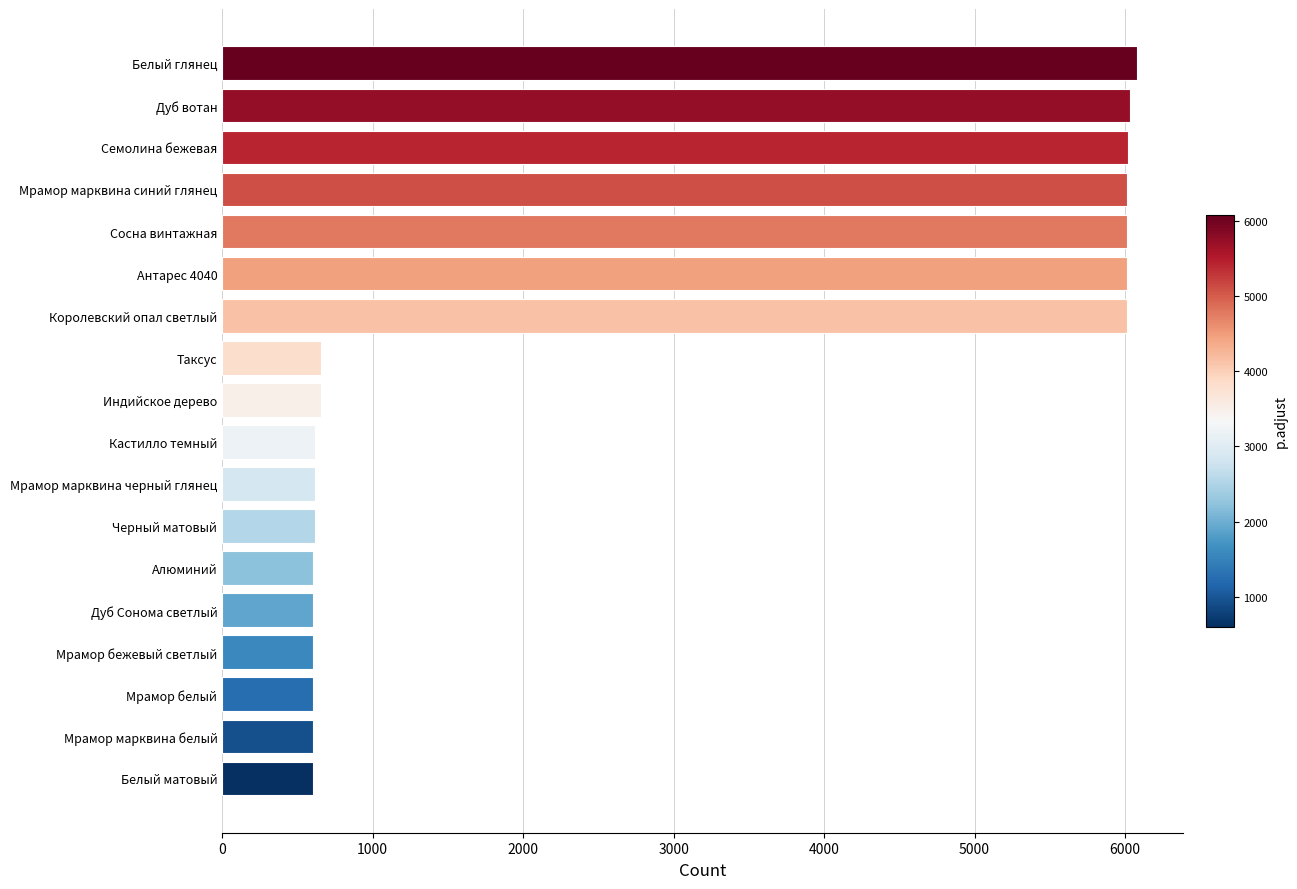

What is the average value?

2720